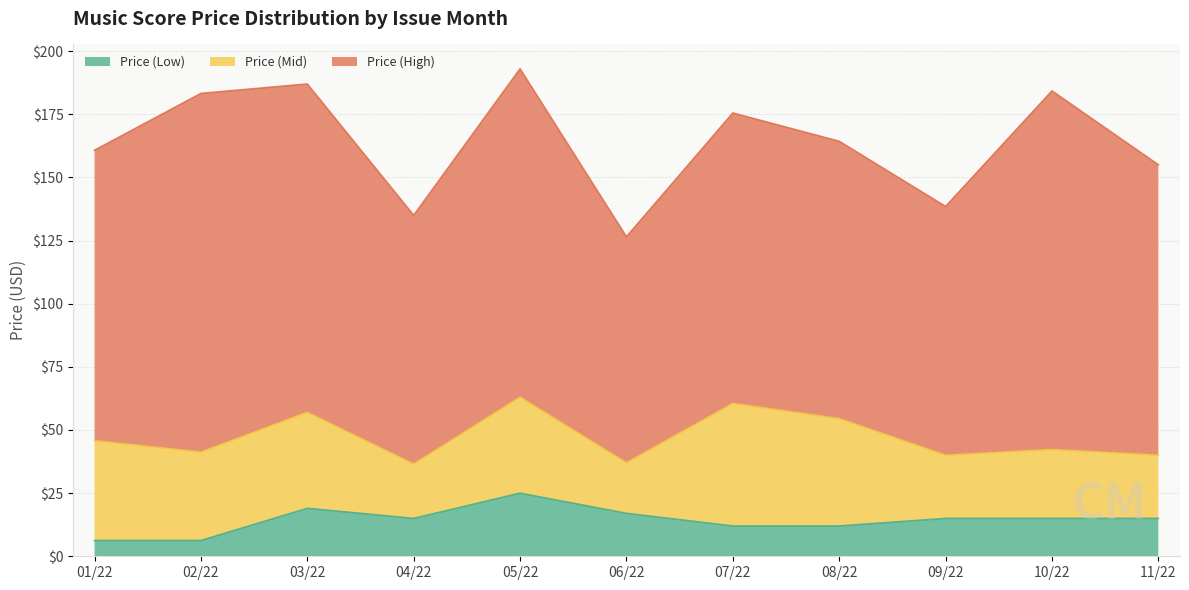

At which label is Price (High) closest to 115?

01/22